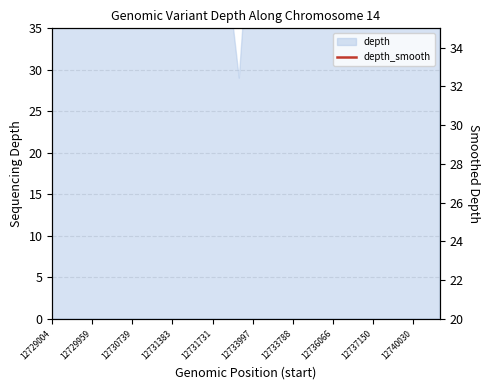

At which category does the data reach its first local peak?

12729959